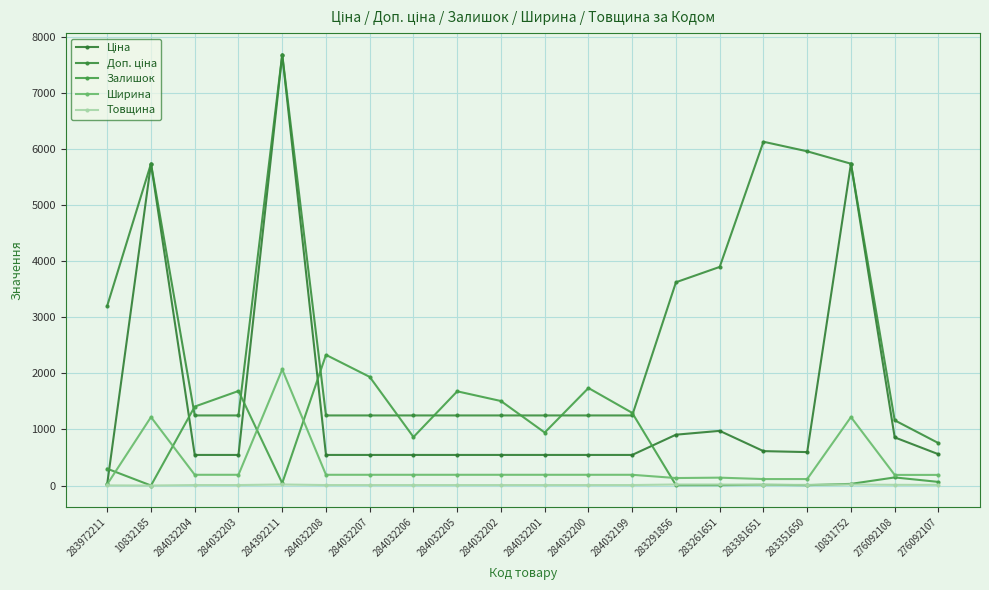

At which category is the sum across all series the highest?

284392211